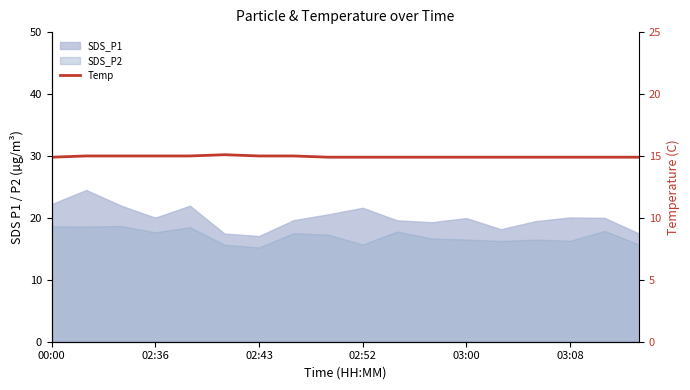

Does the chart display data point markers on the line(s)?

No